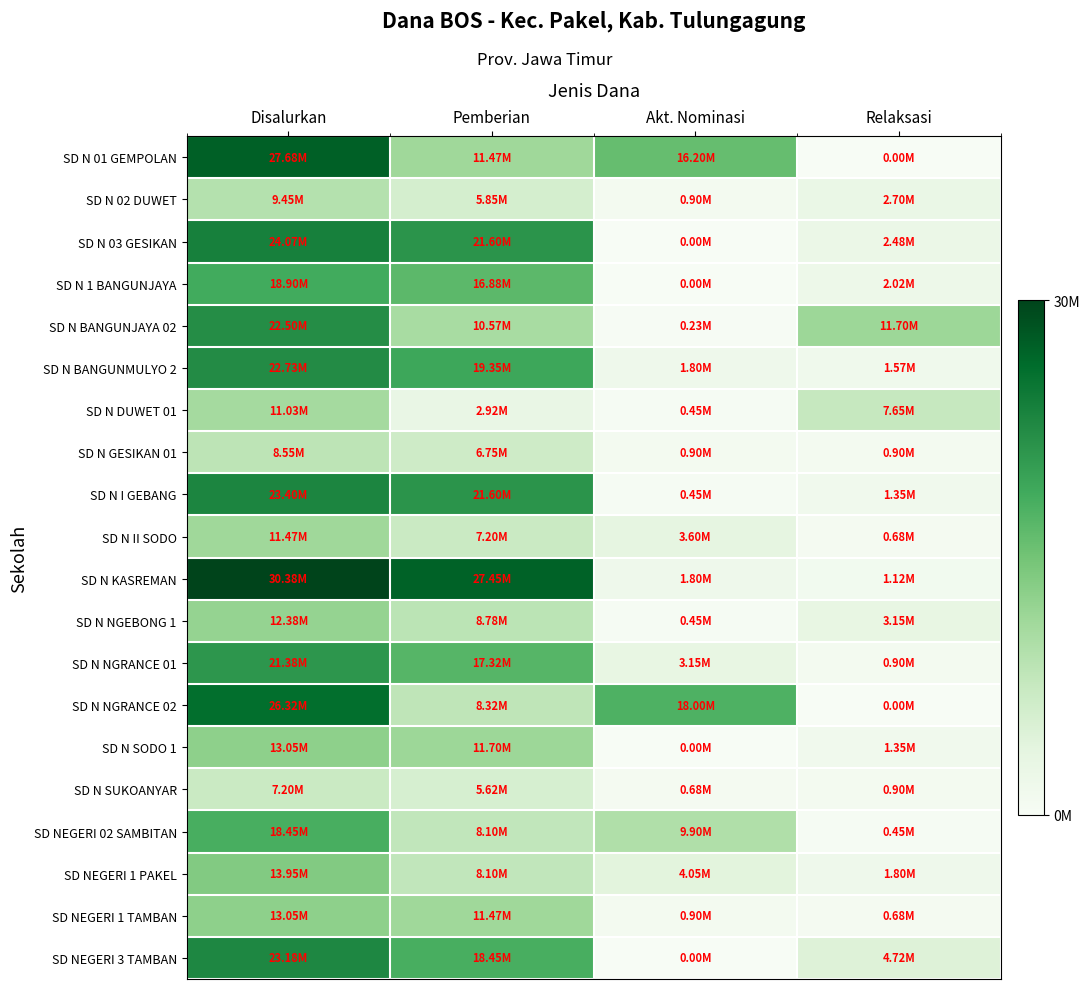

Which label corresponds to the smallest value in the chart?

Relaksasi